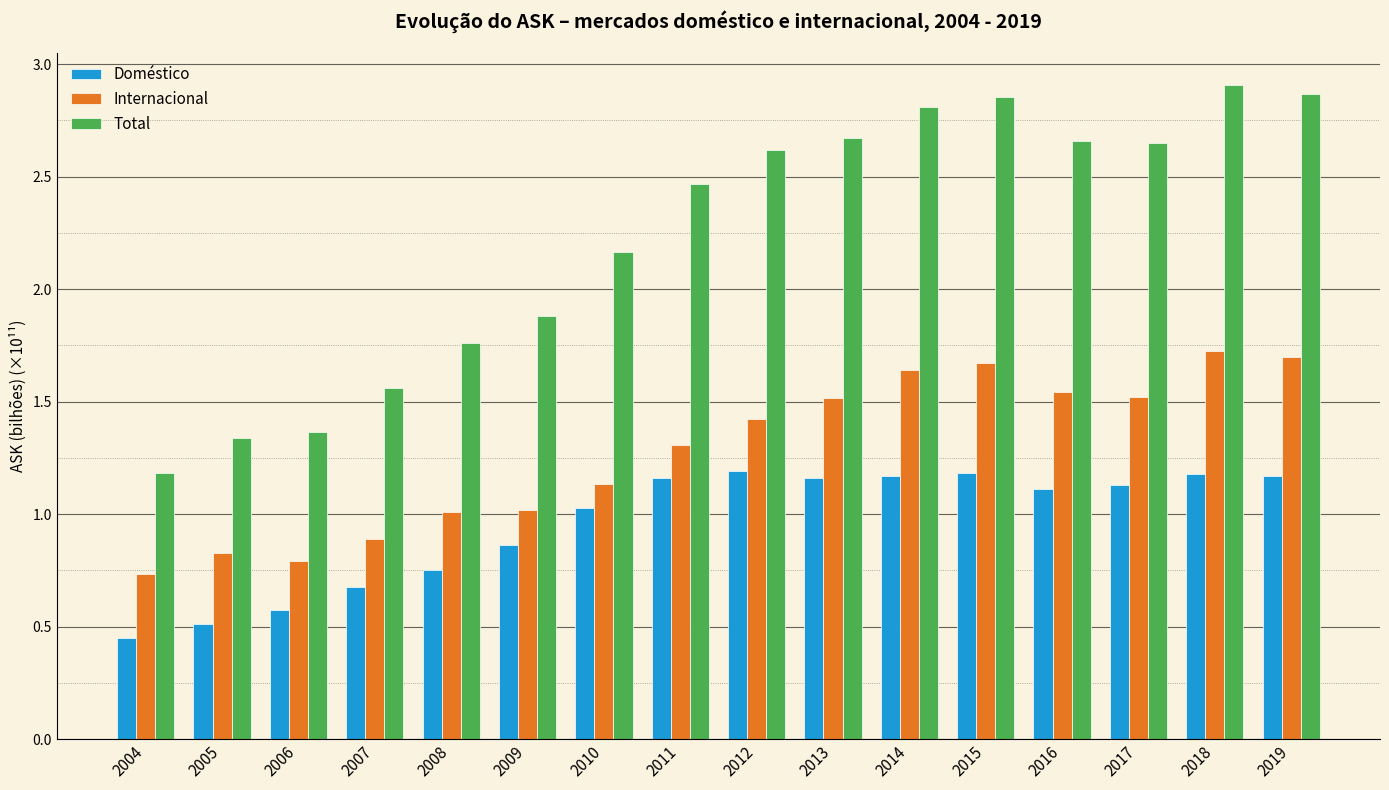

At which label does Total reach its minimum?

2004